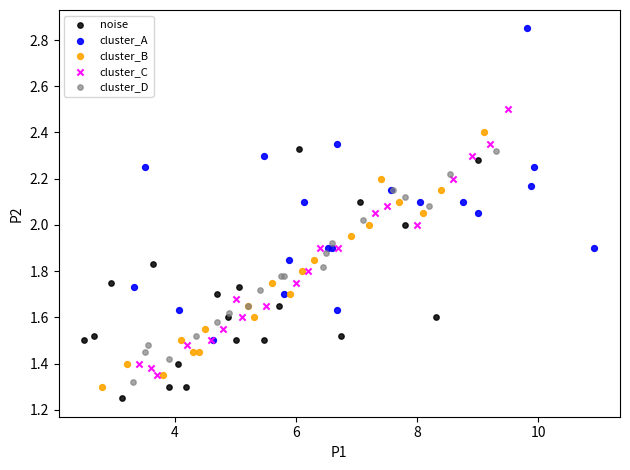

Which series contains the highest Y value?

cluster_A